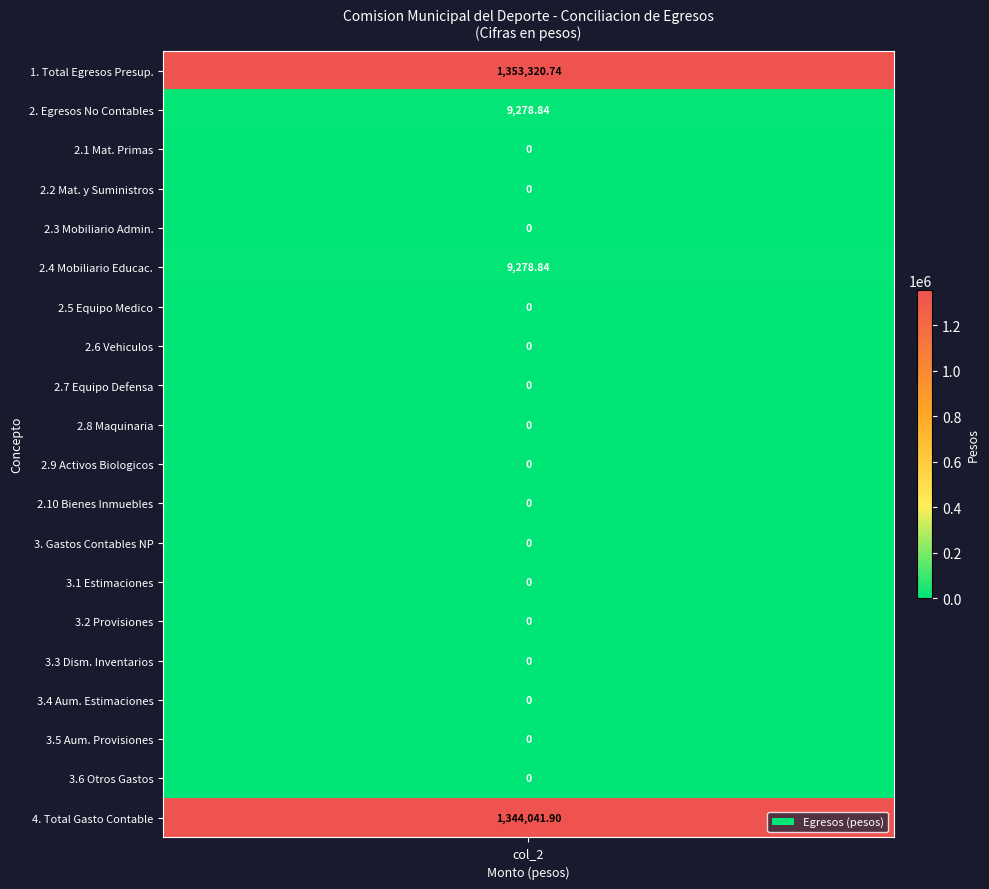

What is the greatest value displayed?

1353320.7